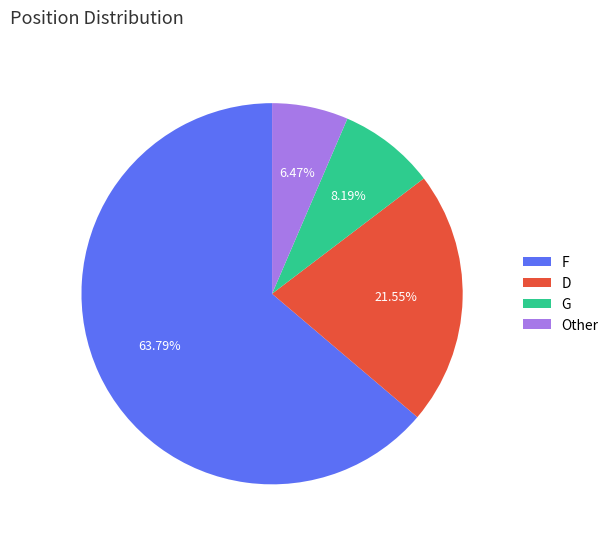

What percentage is NOT represented by G?

91.8%